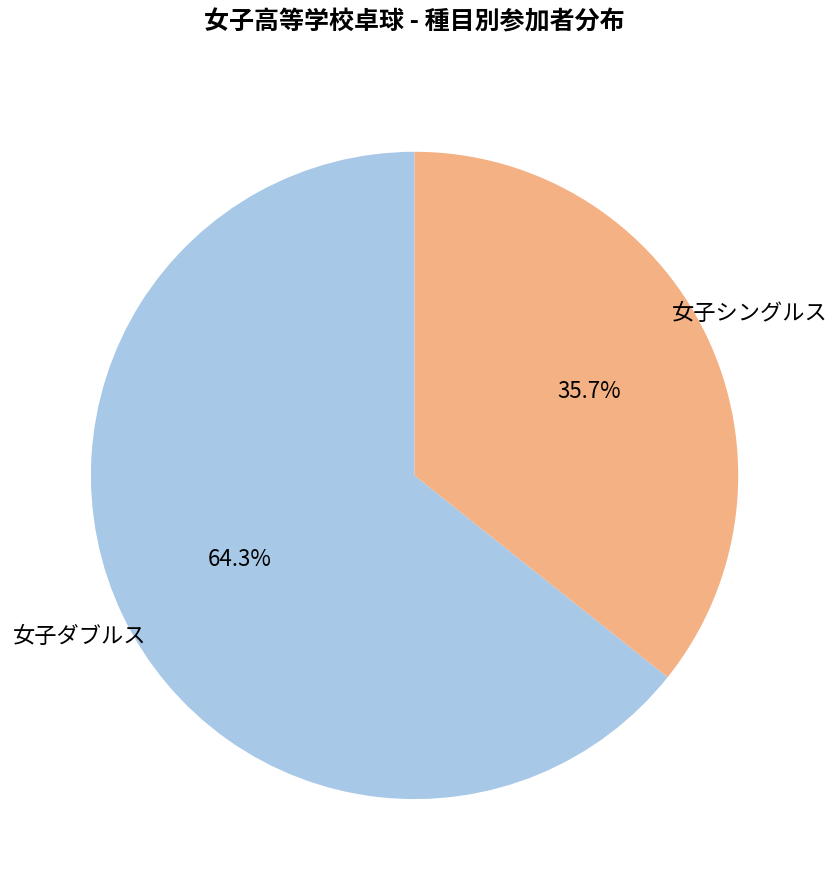

Do 女子シングルス and 女子ダブルス together represent more than half of the pie?

Yes